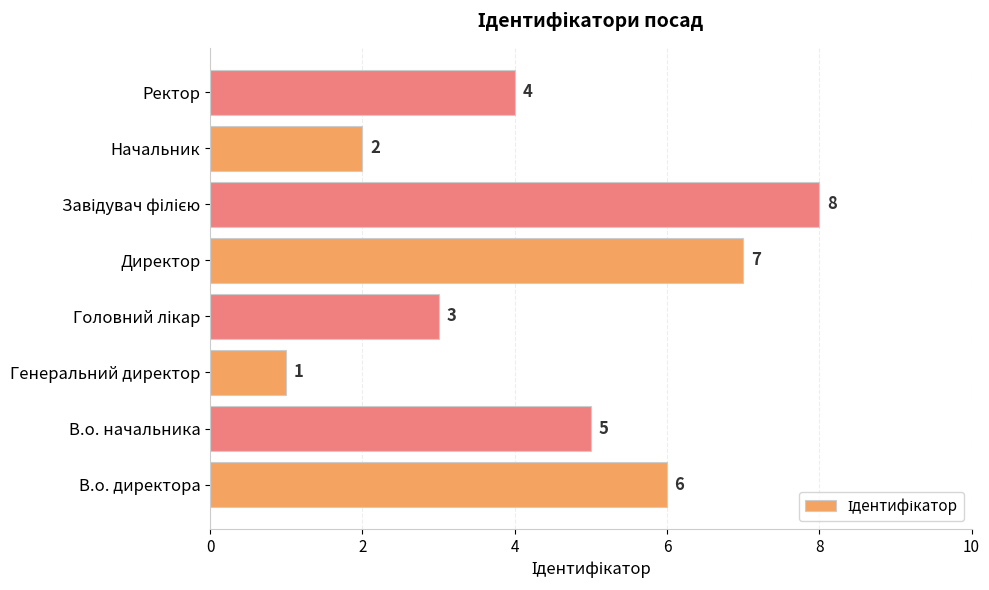

What is the difference between the maximum and minimum values?

7